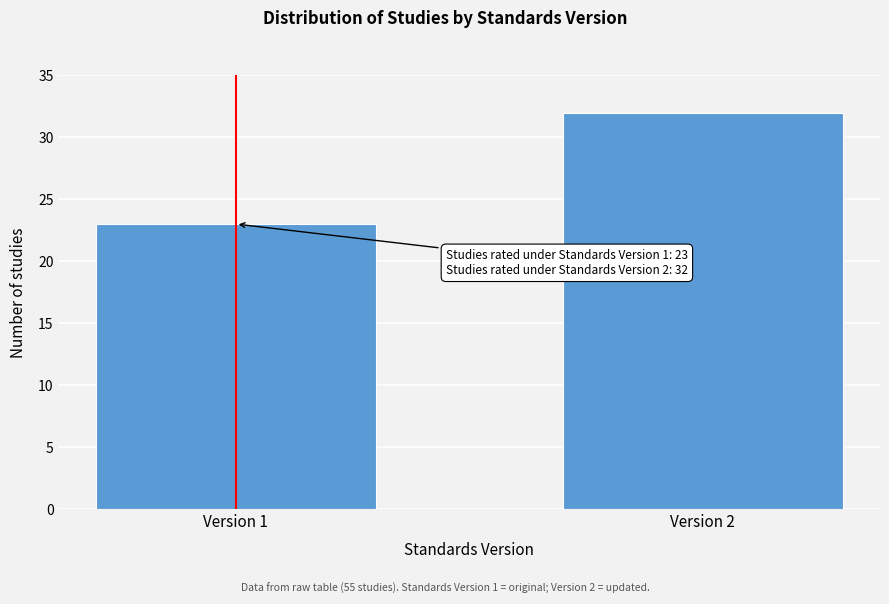

Reading right to left, transcribe all the data shown in this chart.

Version 2=32	Version 1=23